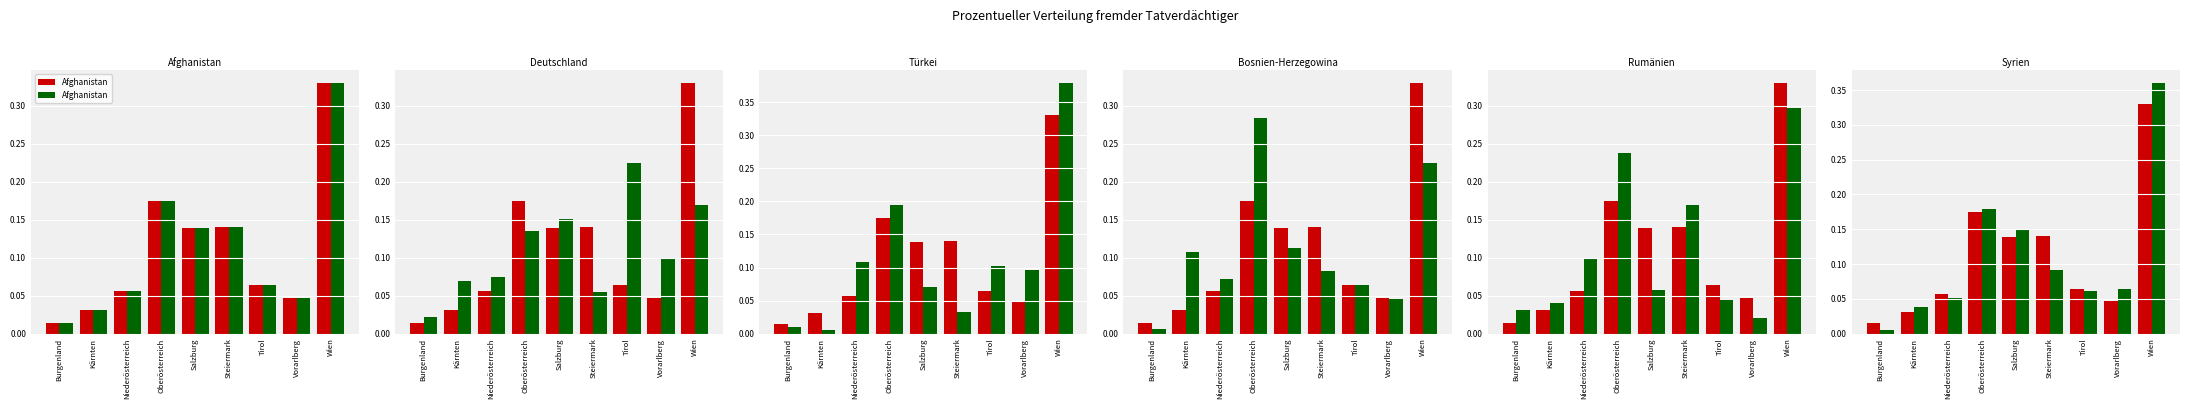

Which series has the largest total across all categories?

Afghanistan